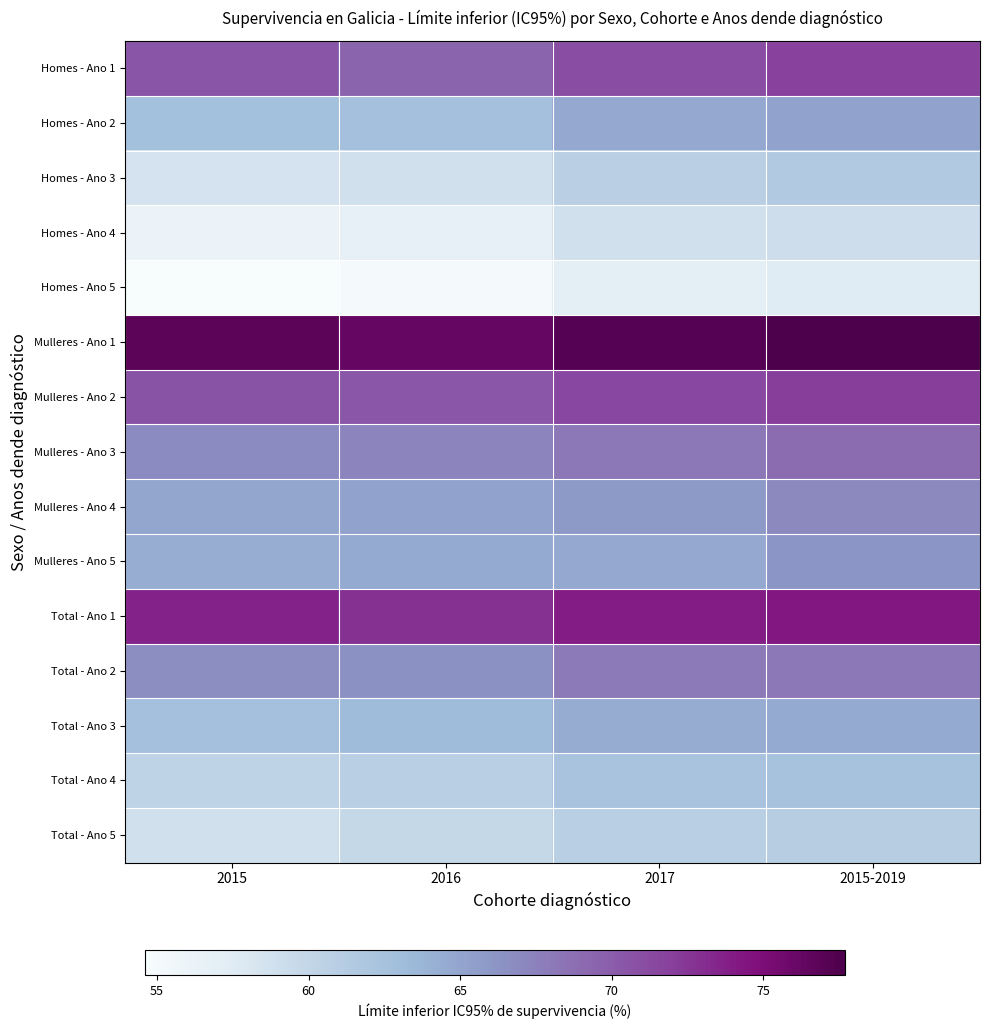

At which category does the chart reach its peak across all series?

2015-2019